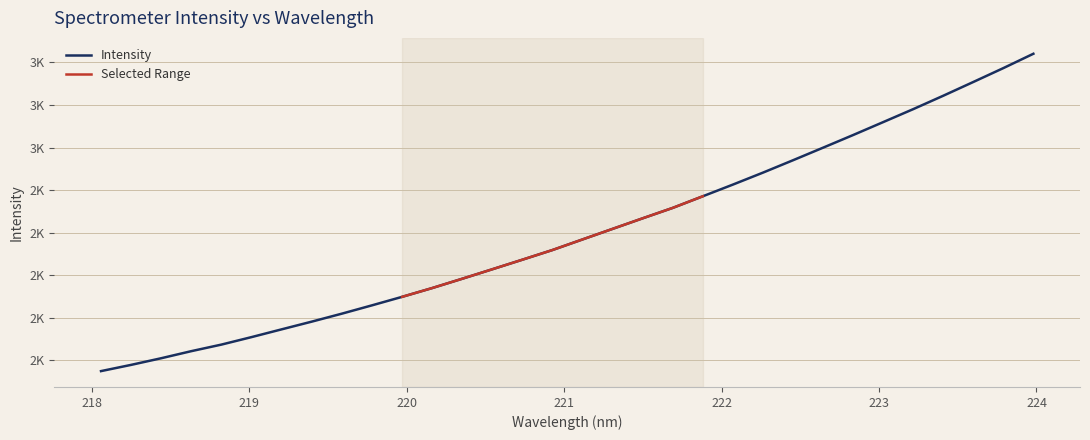

What position from the left is 220.1623?

12